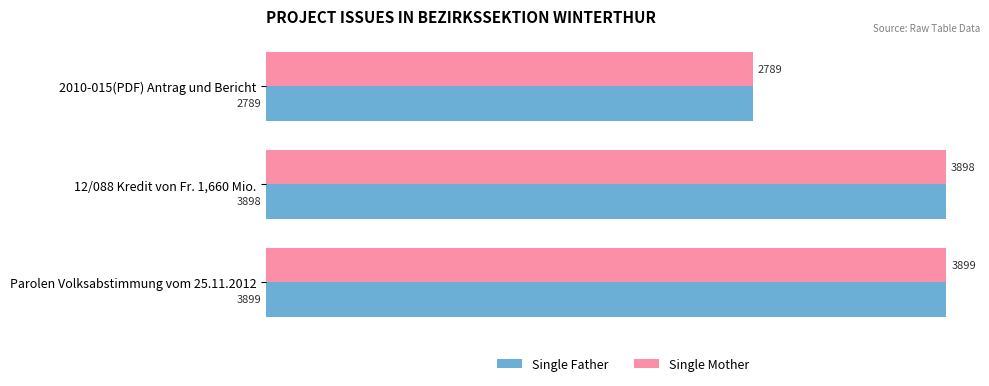

What is the smallest value displayed?

2789